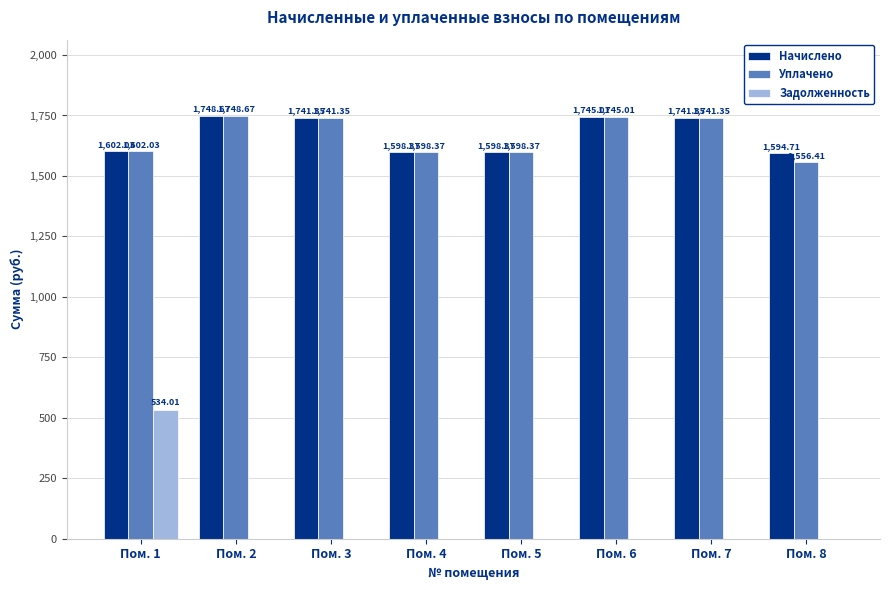

At which category is the sum across all series the highest?

Пом. 1